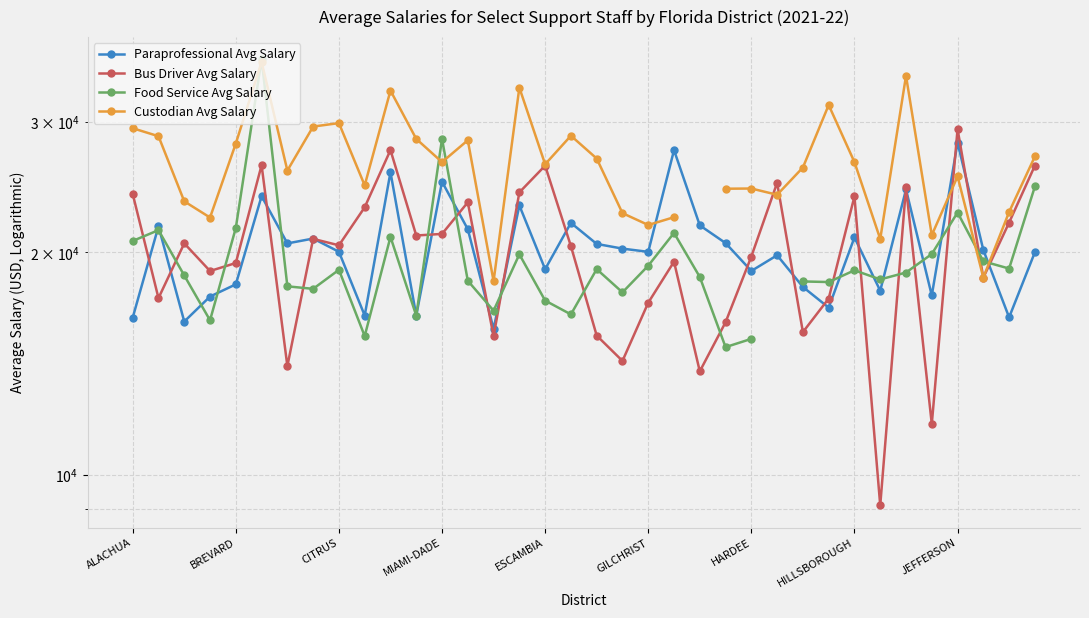

What is the value of the Food Service Avg Salary point at the 6th from the left?

36505.4